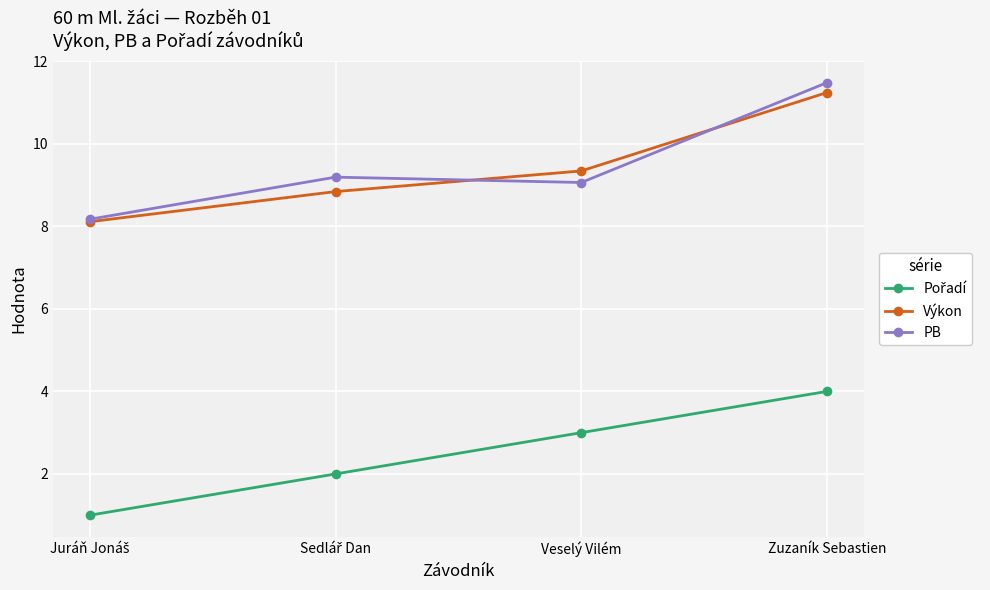

What is the minimum value shown in the chart?

1.0